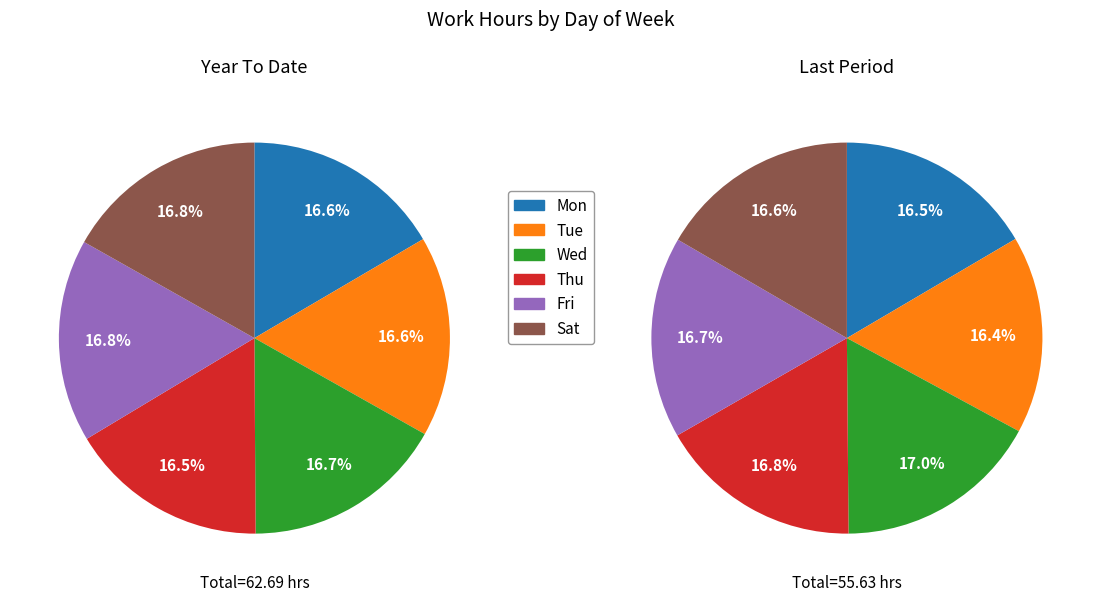

True or false: Thu accounts for 16% of the total.

True